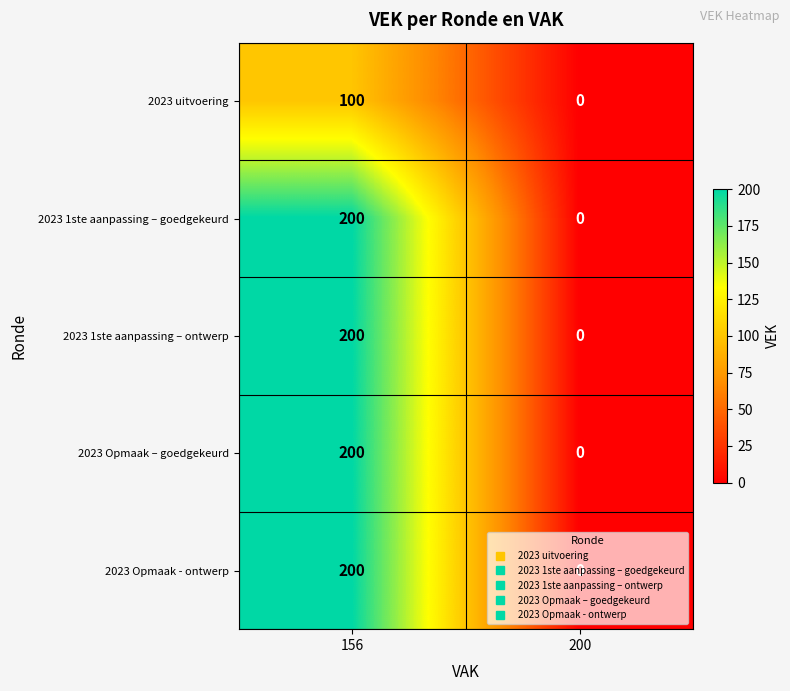

The 2023 uitvoering series shows 100 at 156. True or false?

True